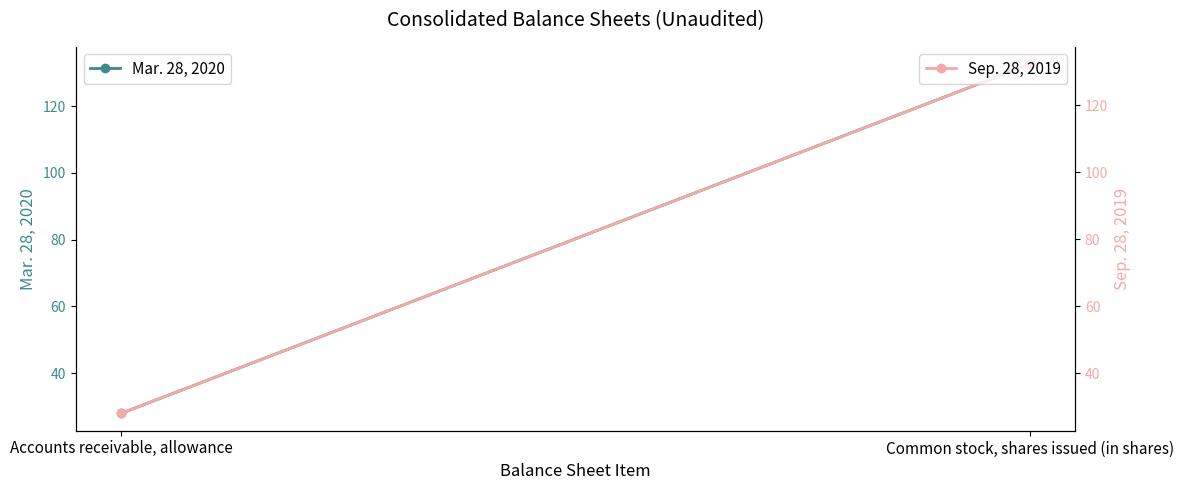

At how many categories does at least one series exceed 110?

1